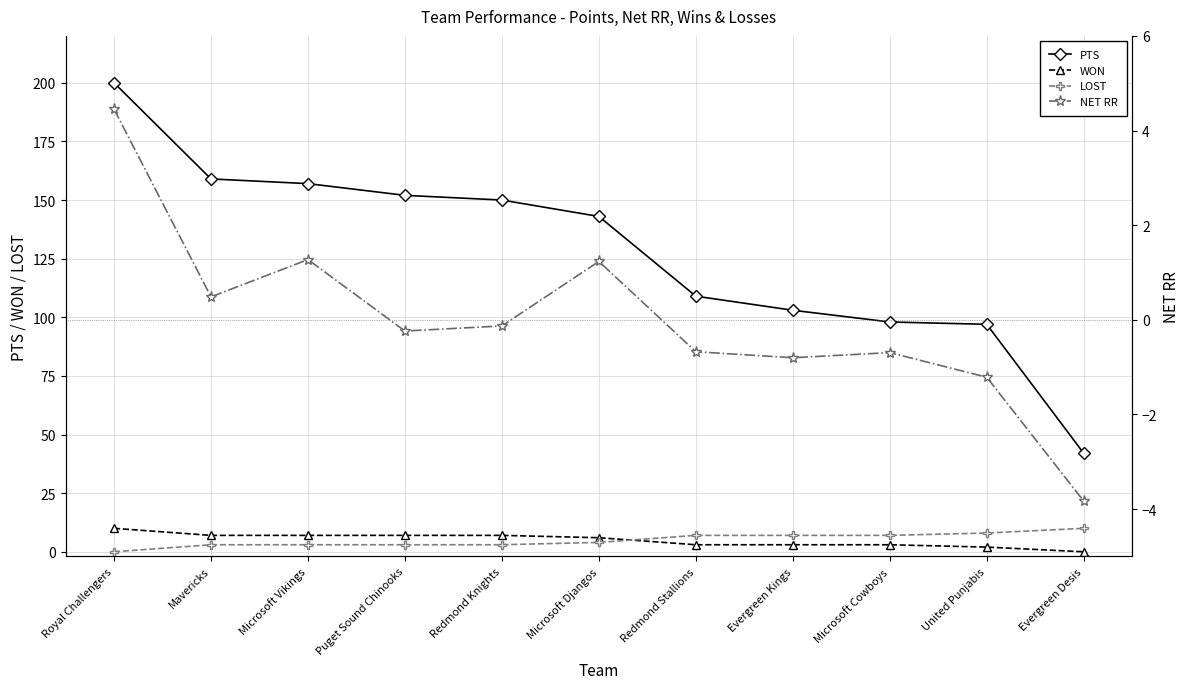

At which category does the chart reach its minimum across all series?

Evergreen Desis